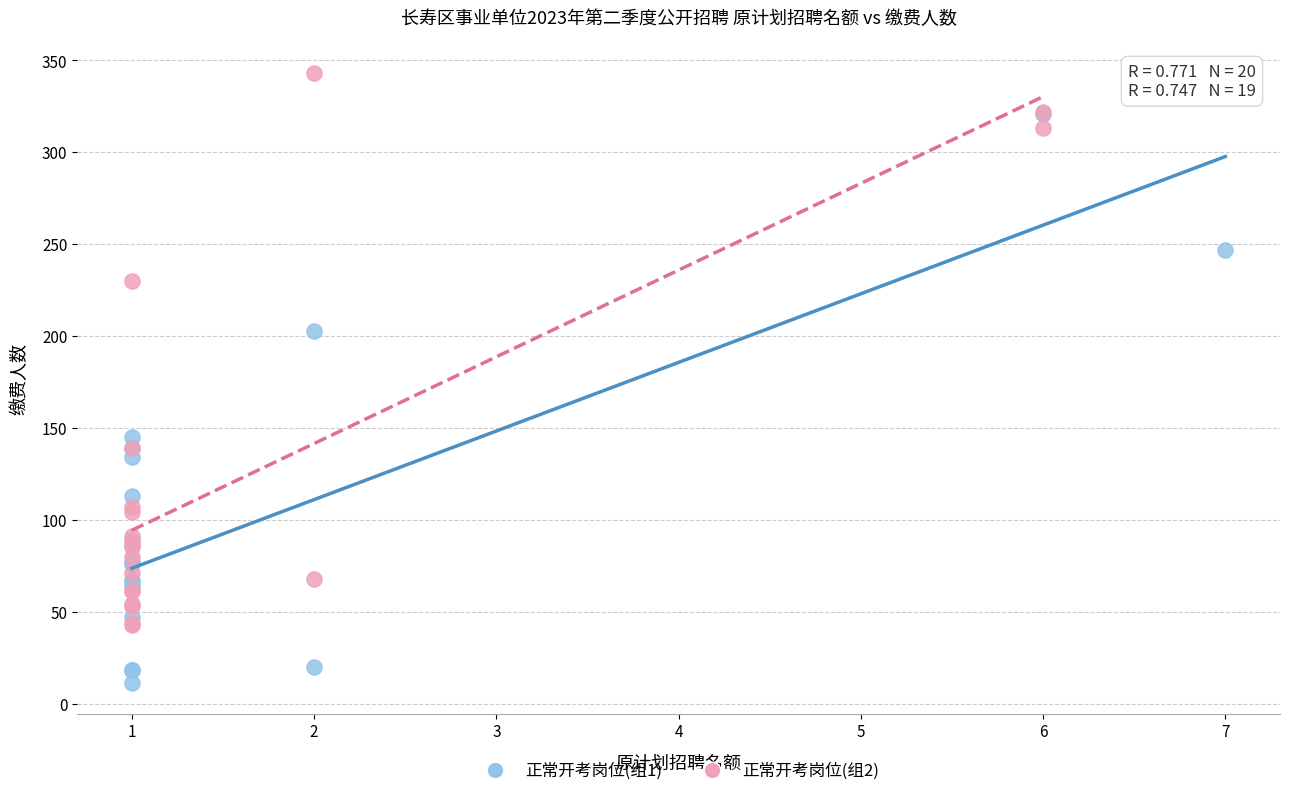

Which series contains the highest Y value?

正常开考岗位(组2)